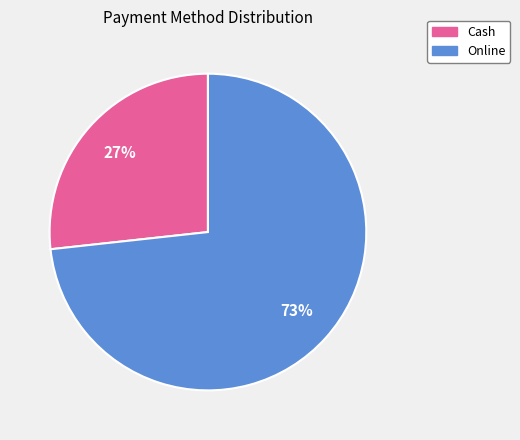

To the nearest percent, what is the average slice percentage?

50%